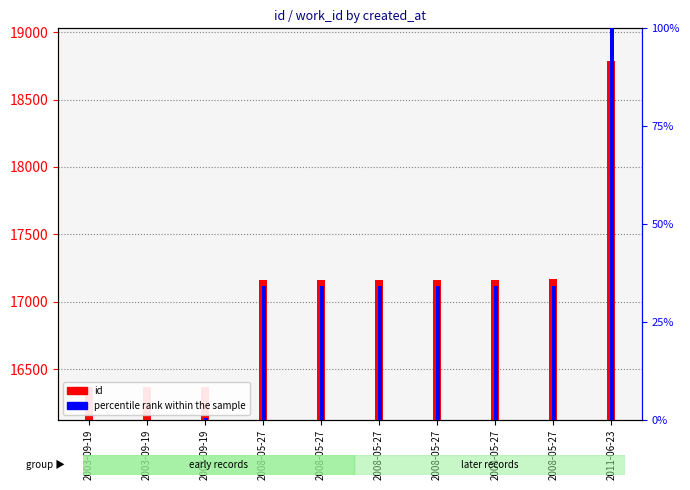

What value does the id series have at 2003-09-19?

16367.0